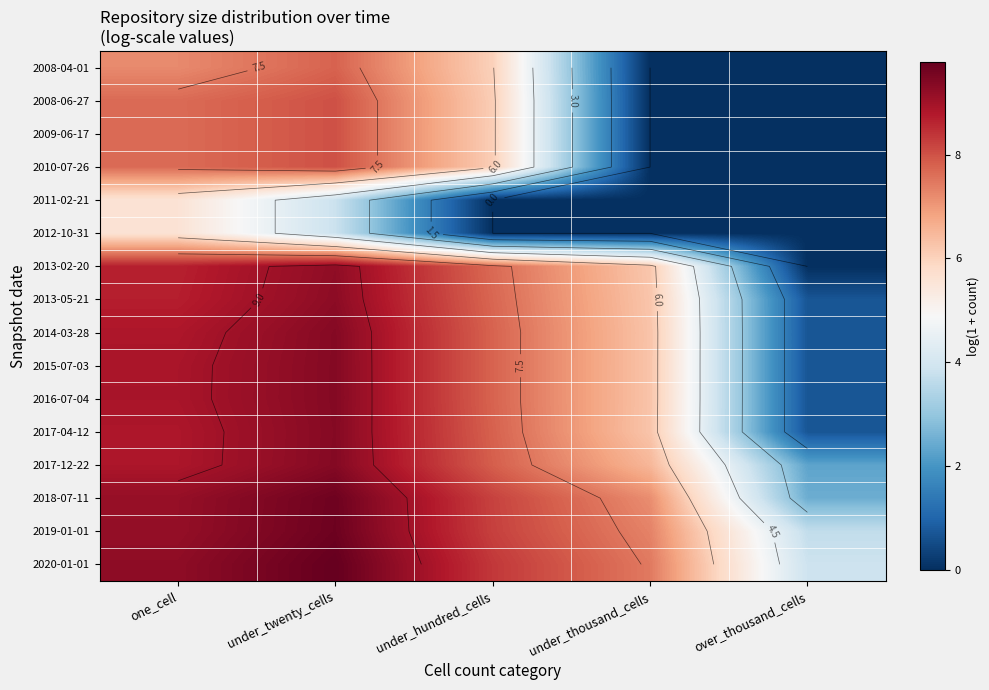

Rank the series by their maximum value, from lowest to highest.

2011-02-21, 2012-10-31, 2008-04-01, 2008-06-27, 2009-06-17, 2010-07-26, 2013-02-20, 2013-05-21, 2017-04-12, 2014-03-28, 2015-07-03, 2017-12-22, 2016-07-04, 2018-07-11, 2019-01-01, 2020-01-01